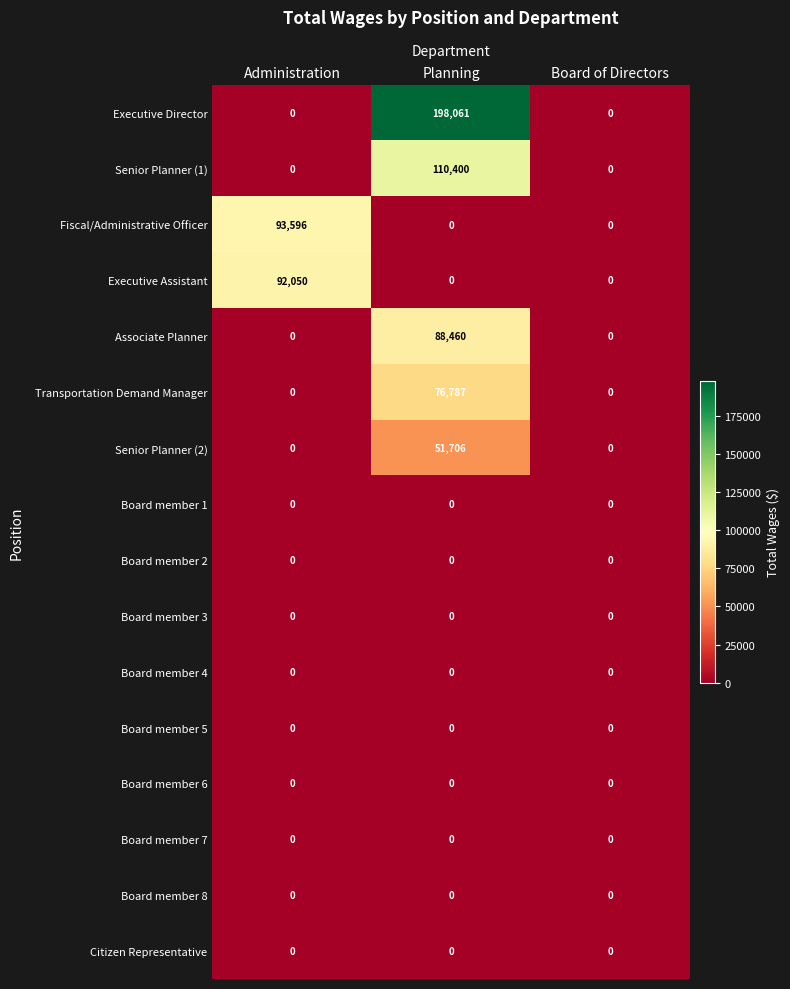

How many data points does each series have?

3